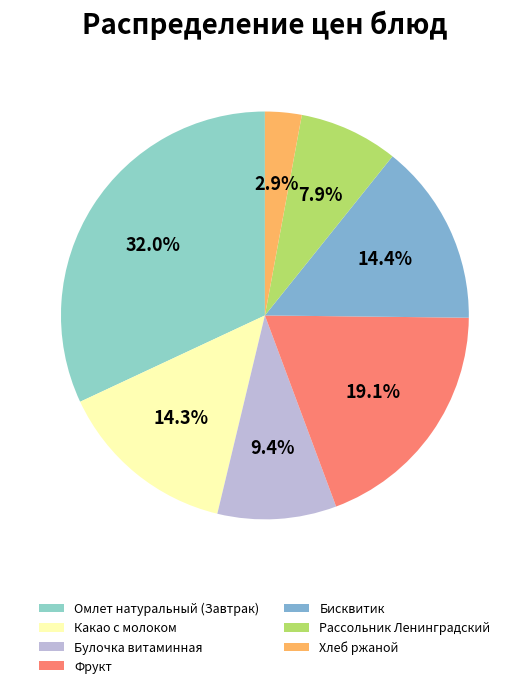

Which has a higher value, Булочка витаминная or Фрукт?

Фрукт